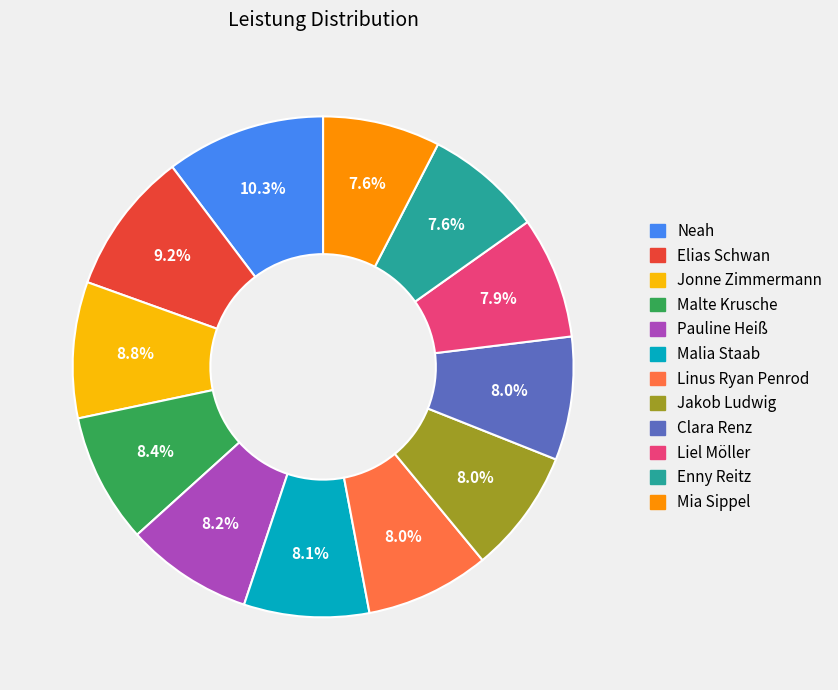

To the nearest percent, what is the average slice percentage?

8%